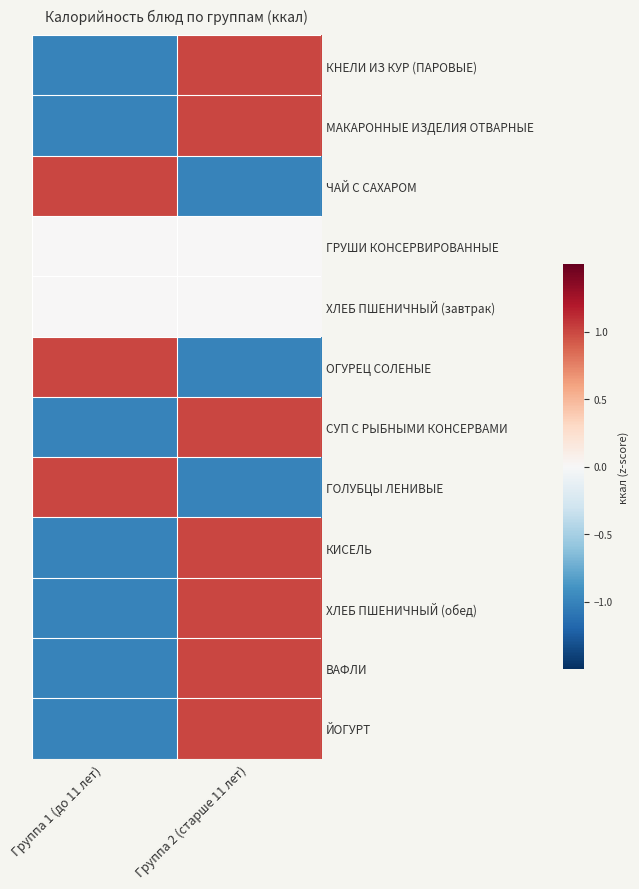

What is the total value across all series at Группа 1 (до 11 лет)?

-4.0